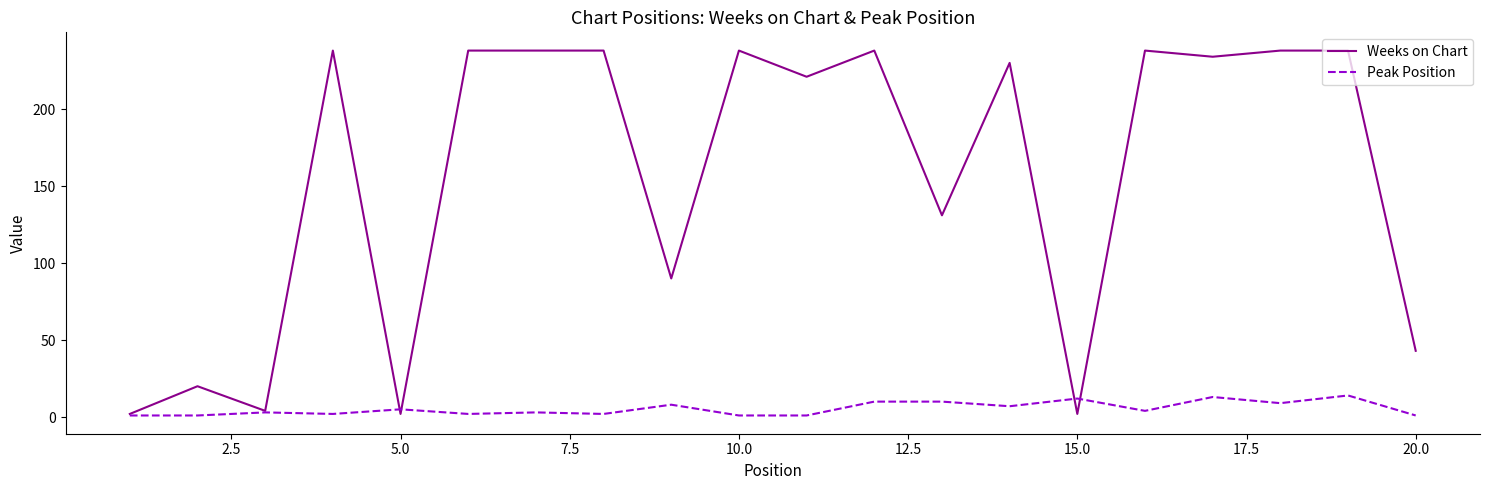

Which series has the largest total across all categories?

Weeks on Chart